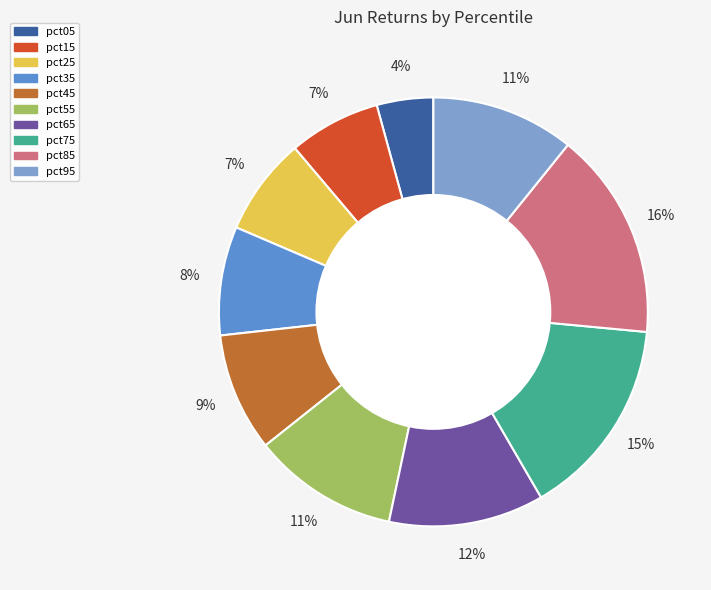

Count the number of slices in the pie.

10